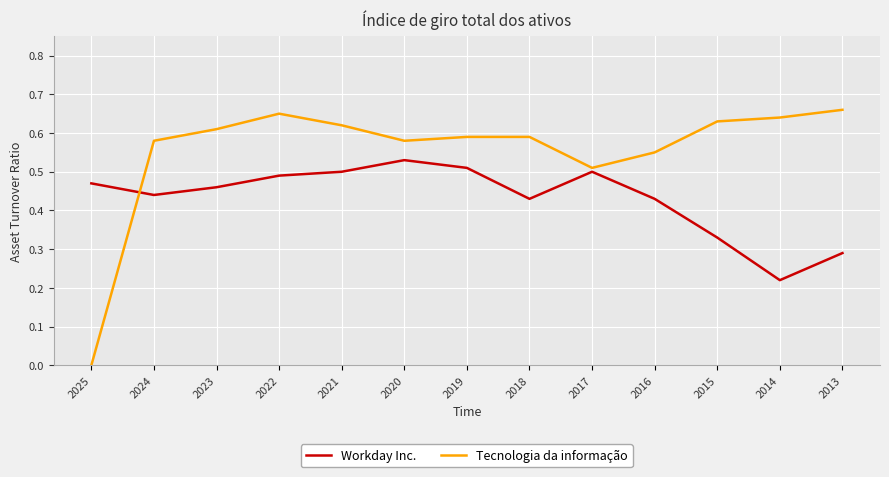

List the series in order of their peak value, highest first.

Tecnologia da informação, Workday Inc.